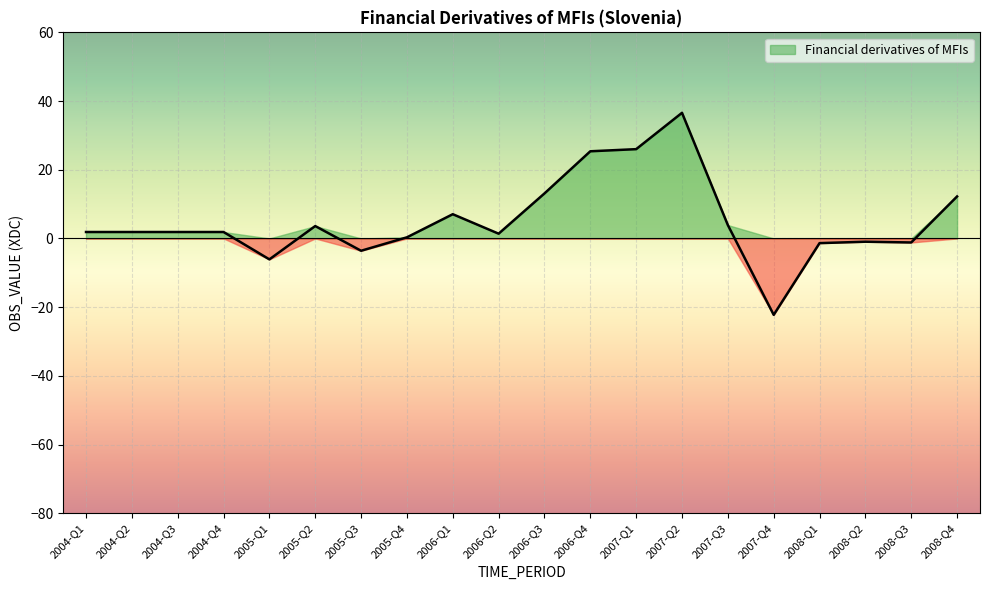

Rank the categories by value from highest to lowest.

2007-Q2, 2007-Q1, 2006-Q4, 2006-Q3, 2008-Q4, 2006-Q1, 2007-Q3, 2005-Q2, 2004-Q1, 2004-Q2, 2004-Q3, 2004-Q4, 2006-Q2, 2005-Q4, 2008-Q2, 2008-Q3, 2008-Q1, 2005-Q3, 2005-Q1, 2007-Q4